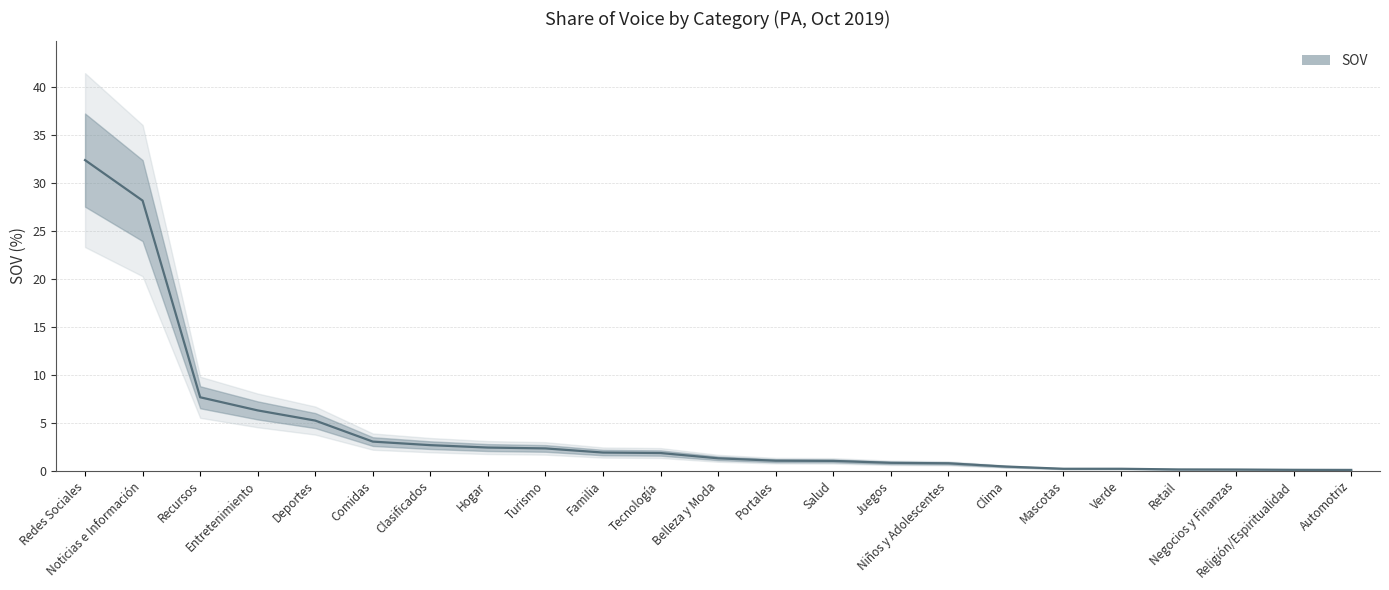

The chart shows a value of 0.1 at Automotriz. True or false?

True